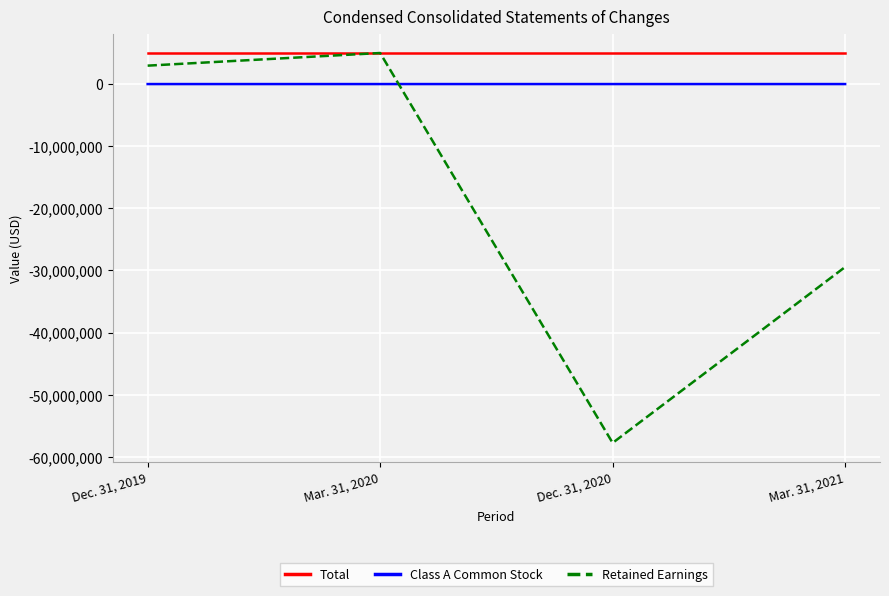

Is the value of Total at Mar. 31, 2021 greater than the value of Retained Earnings at Dec. 31, 2019?

Yes